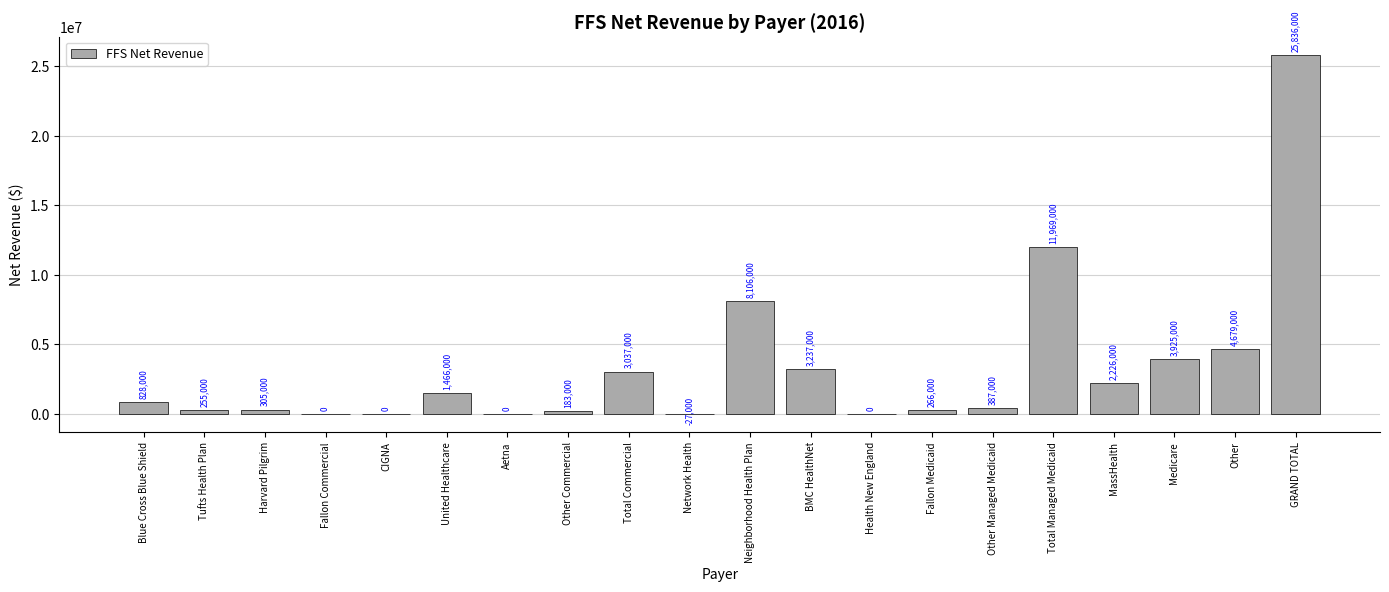

Which label corresponds to the largest value in the chart?

GRAND TOTAL